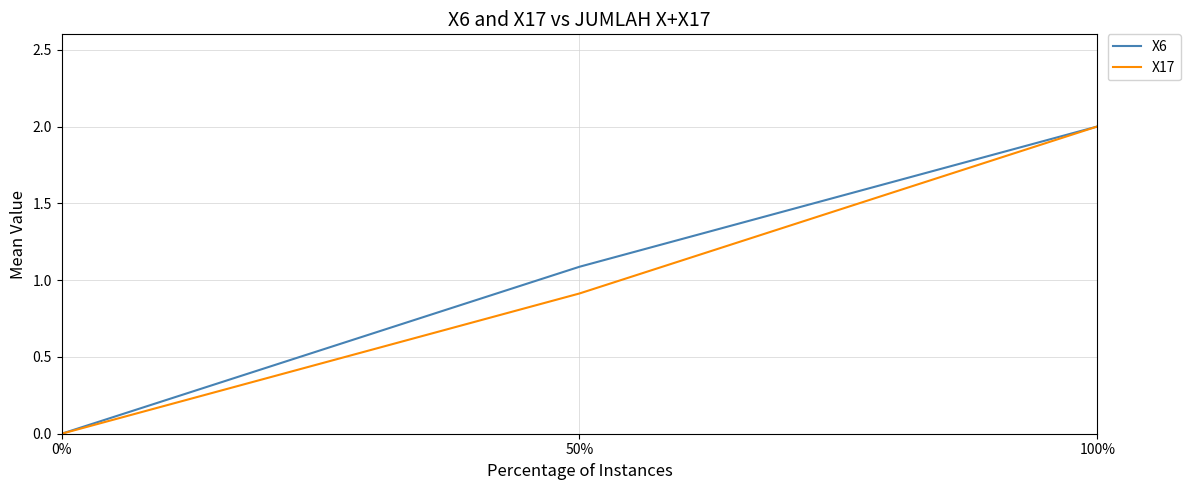

How many values in X17 are above zero?

2